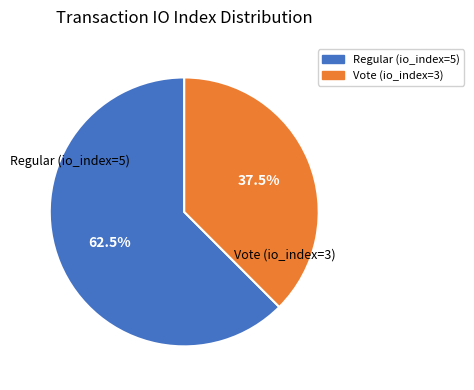

The Regular (io_index=5) slice represents 49% of the pie. True or false?

False